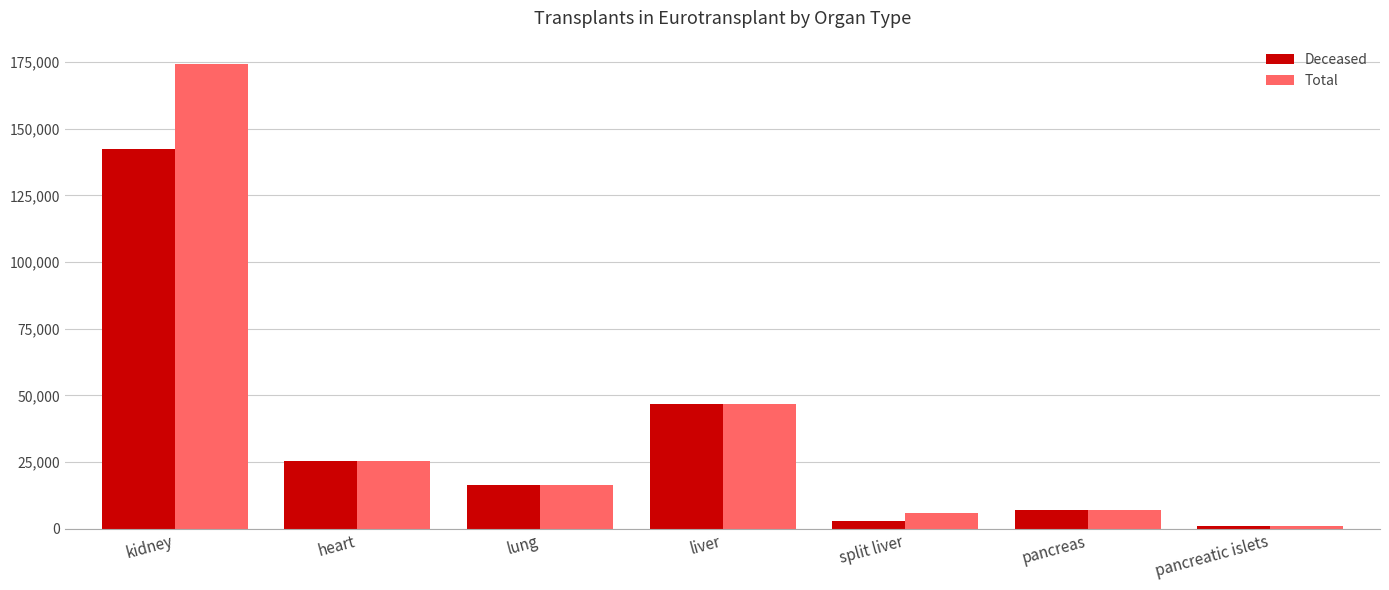

Rank the series by their maximum value, from lowest to highest.

Deceased, Total